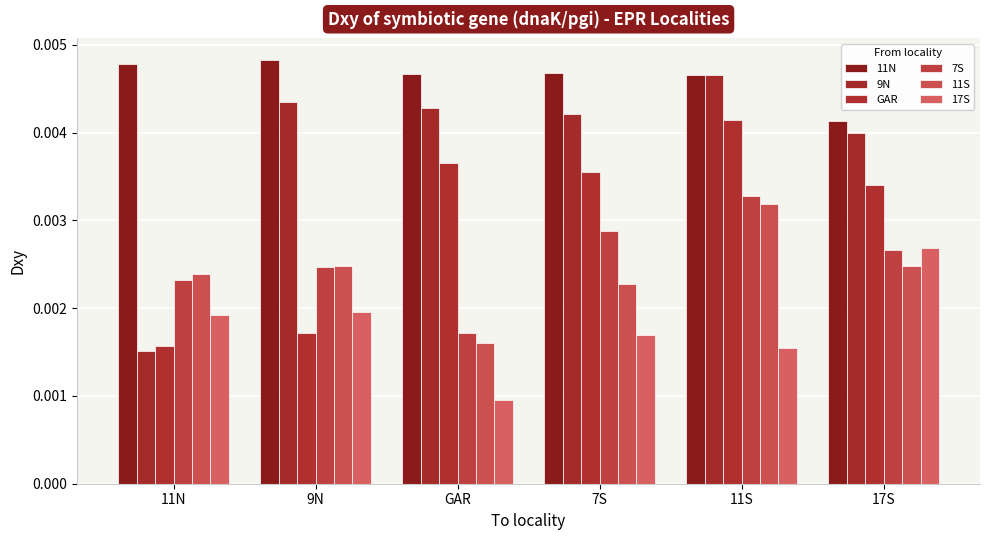

How many groups of bars are there?

6